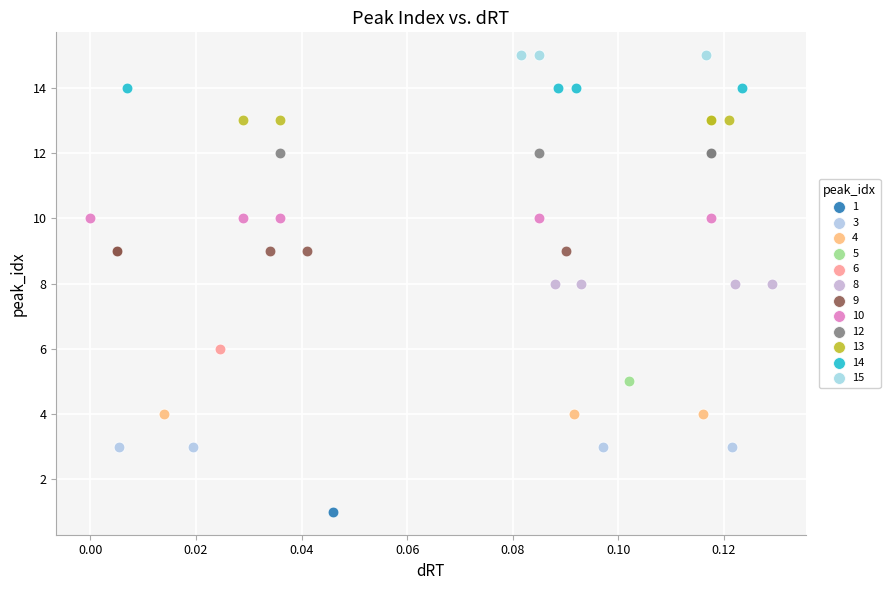

What are all the series names shown in the legend?

1, 3, 4, 5, 6, 8, 9, 10, 12, 13, 14, 15